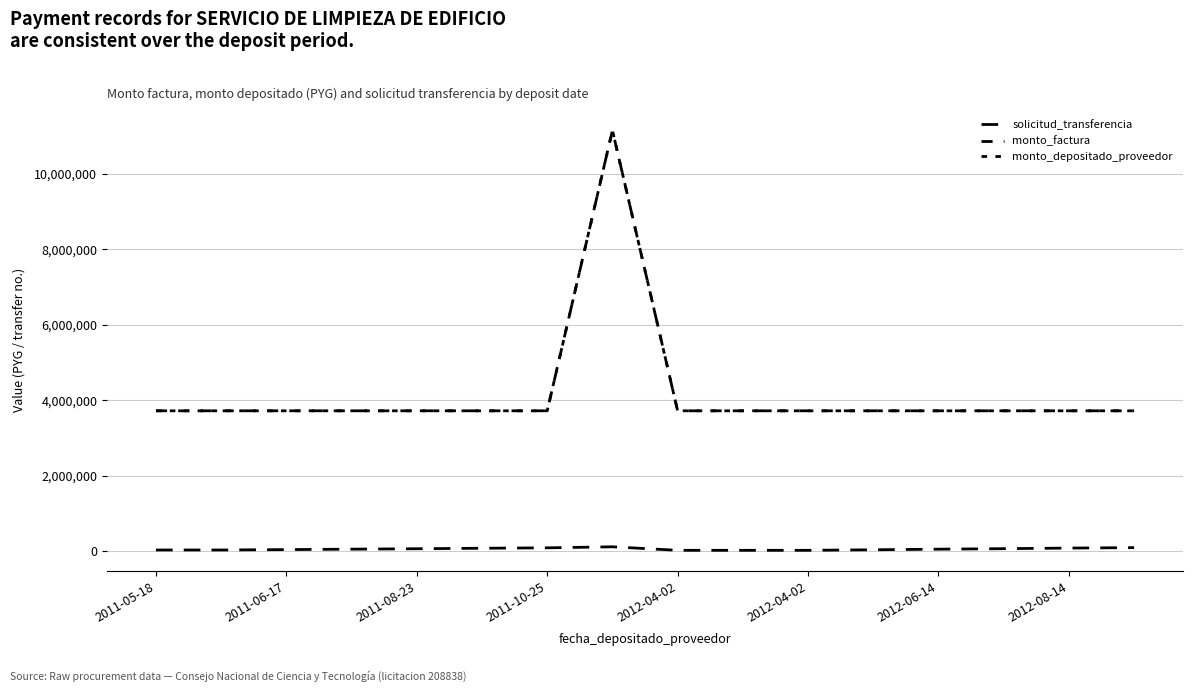

What is the difference between the maximum and second lowest values in the monto_depositado_proveedor series?

7440000